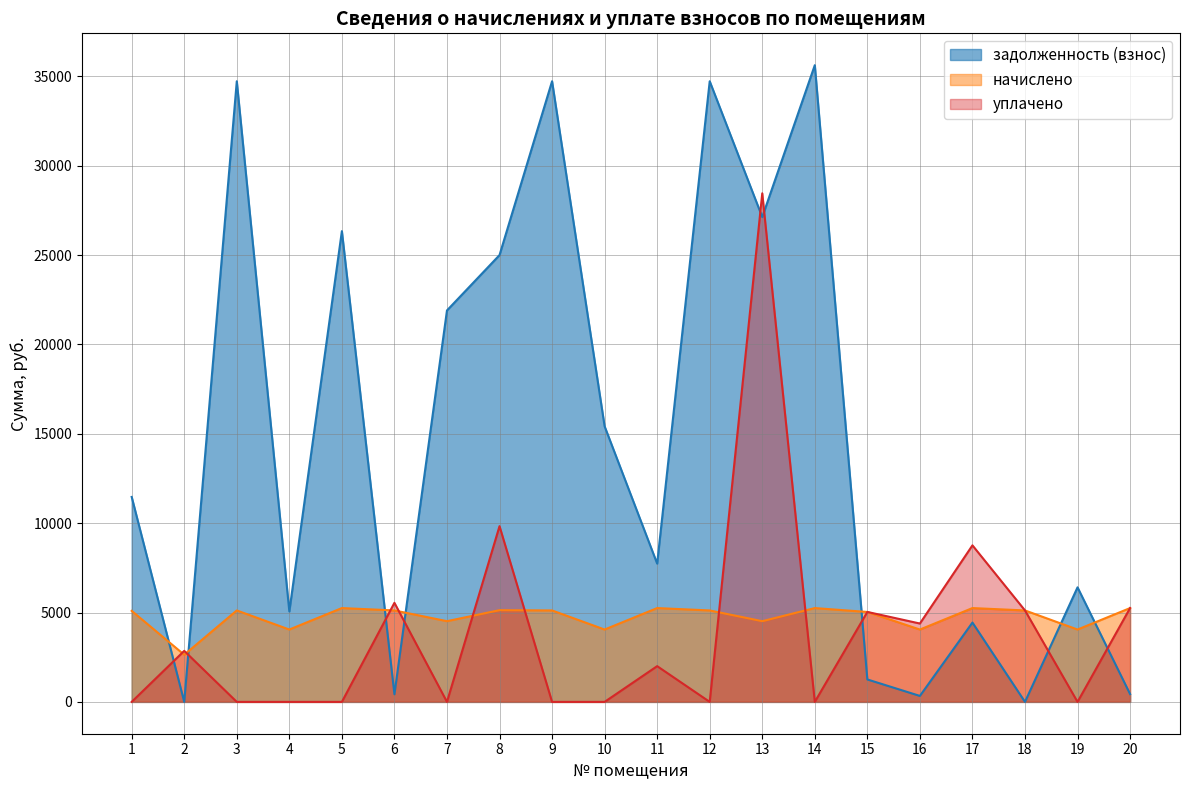

How many intersections are there between уплачено and начислено?

9